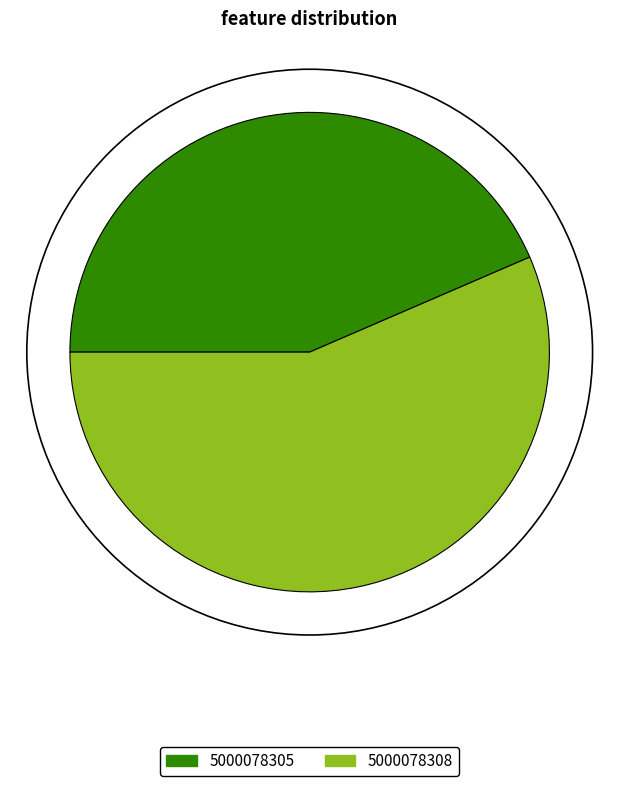

Is there a majority slice in this chart?

Yes